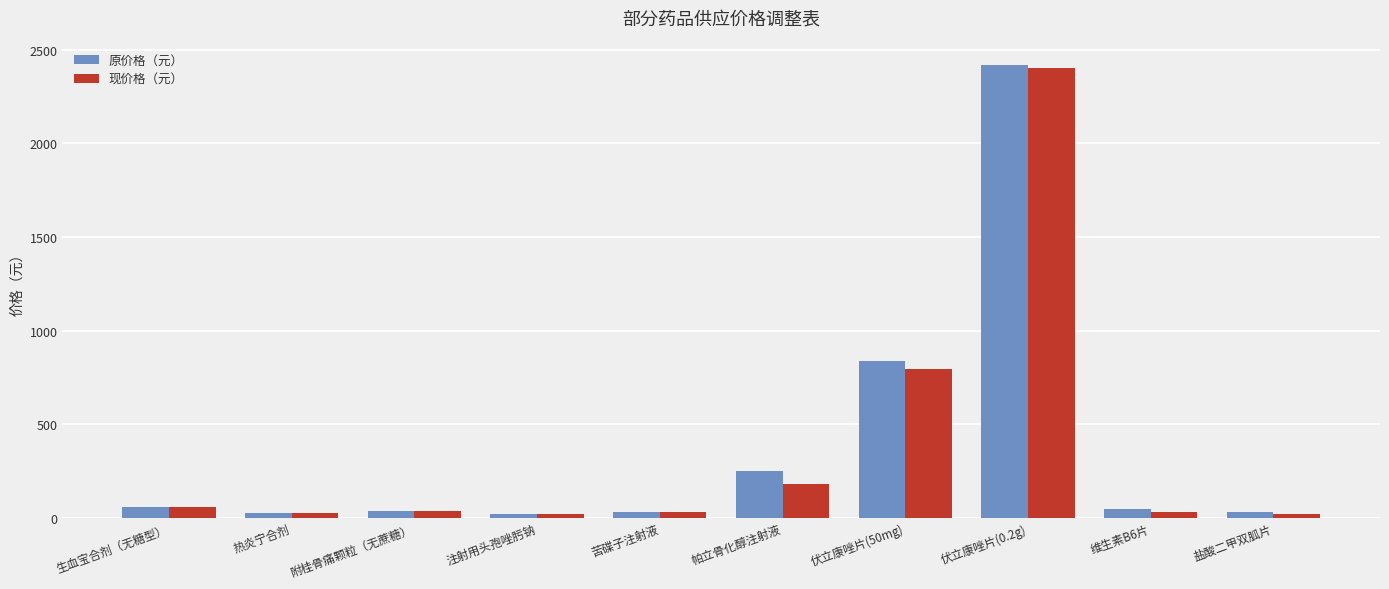

The value of 现价格（元） at 附桂骨痛颗粒（无蔗糖） is 33.3. True or false?

True